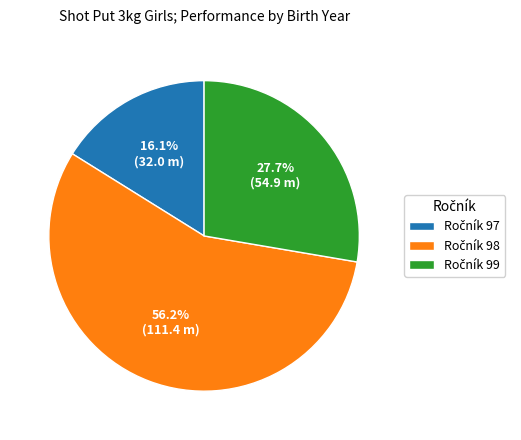

Is there a majority slice in this chart?

Yes